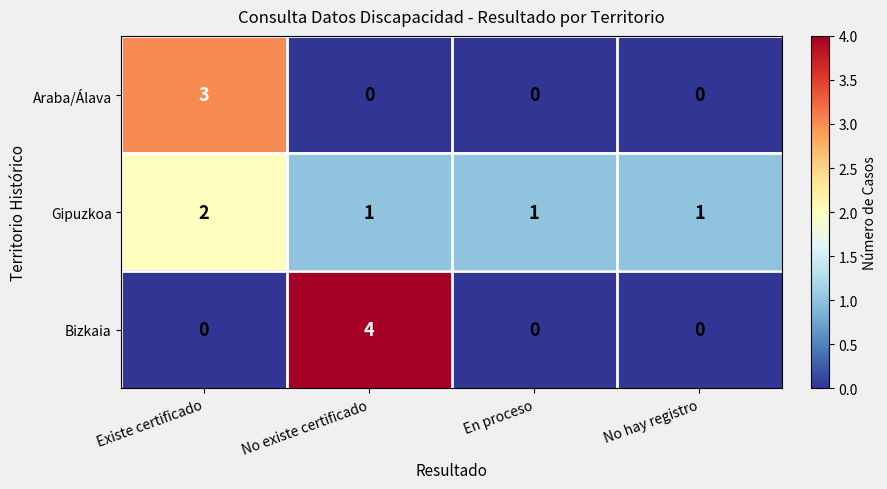

List the series in order of their peak value, lowest first.

Gipuzkoa, Araba/Álava, Bizkaia